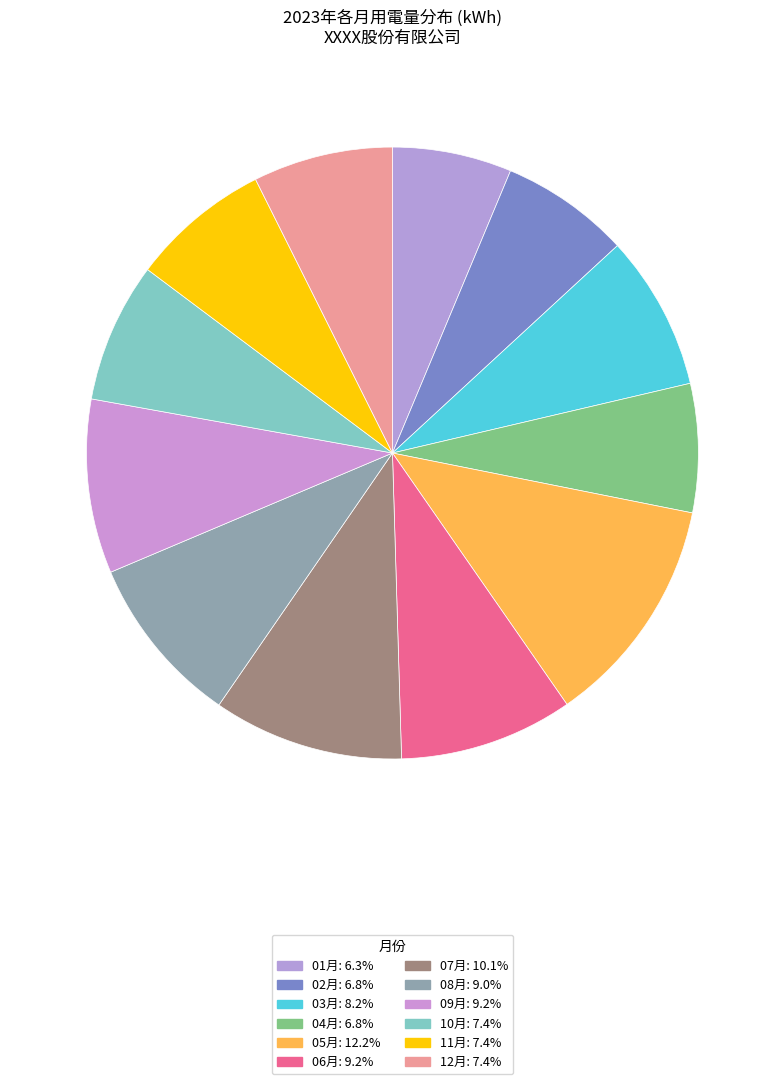

To the nearest percent, what is the combined percentage of 01月 and 02月?

13%